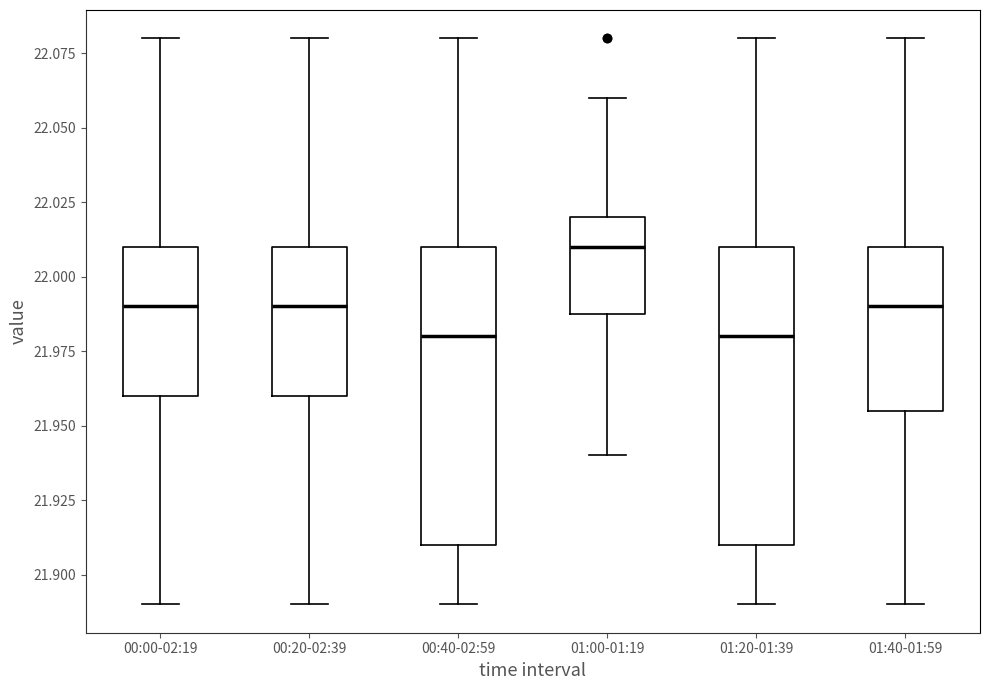

Where does the median line of the box for 01:20-01:39 sit on the y-axis? The values are not printed on the chart, so give them approximately, as read against the axis.

21.980